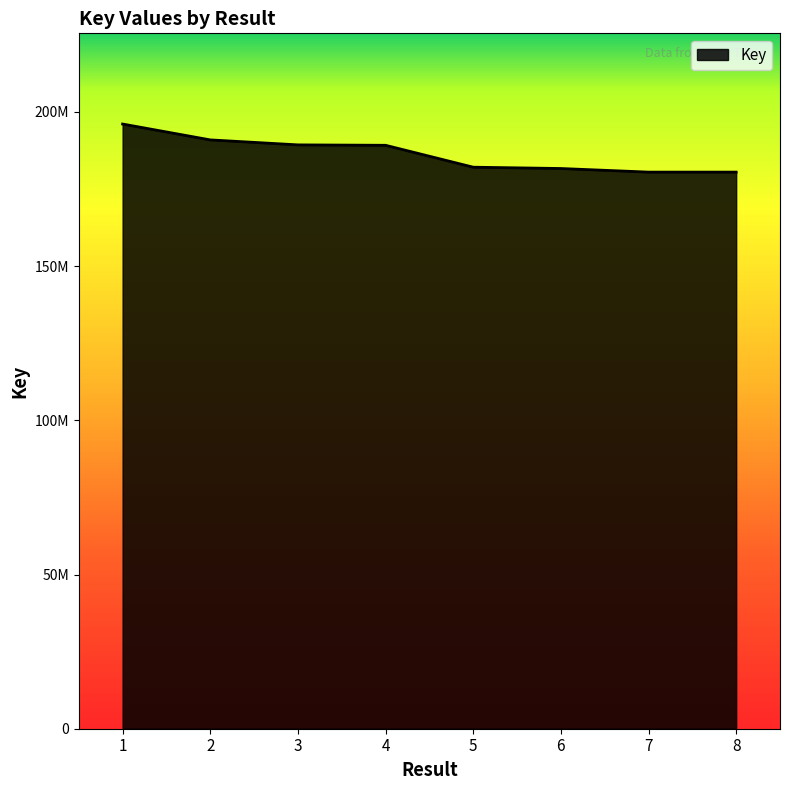

Reading left to right, transcribe all the data shown in this chart.

196064168	190922056	189307118	189171419	182069985	181642670	180475476	180475753